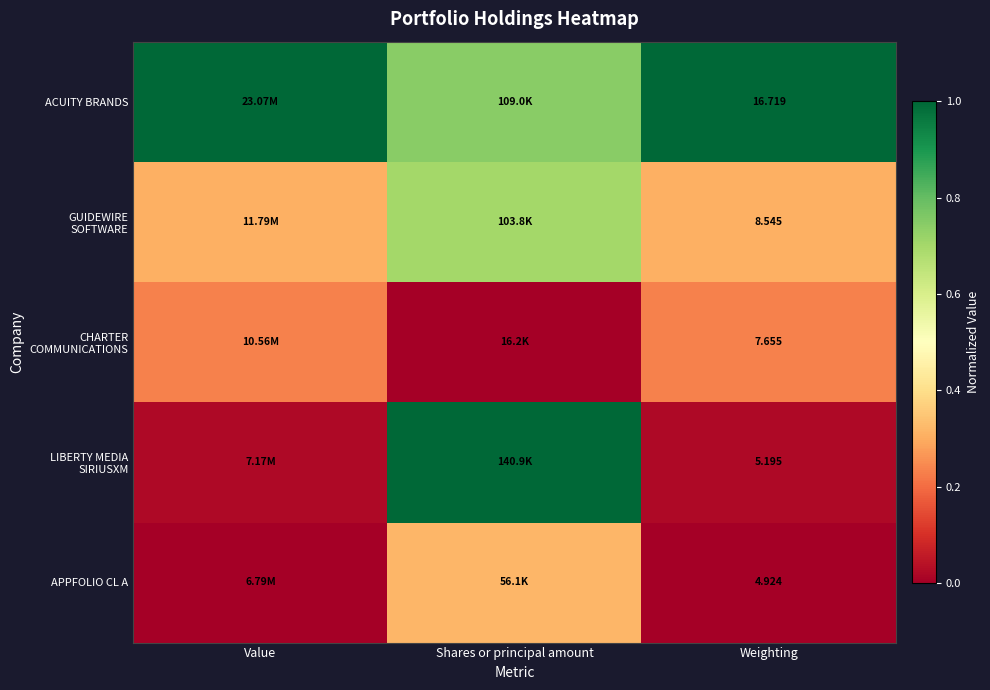

How many GUIDEWIRE SOFTWARE values are between 0 and 1?

3